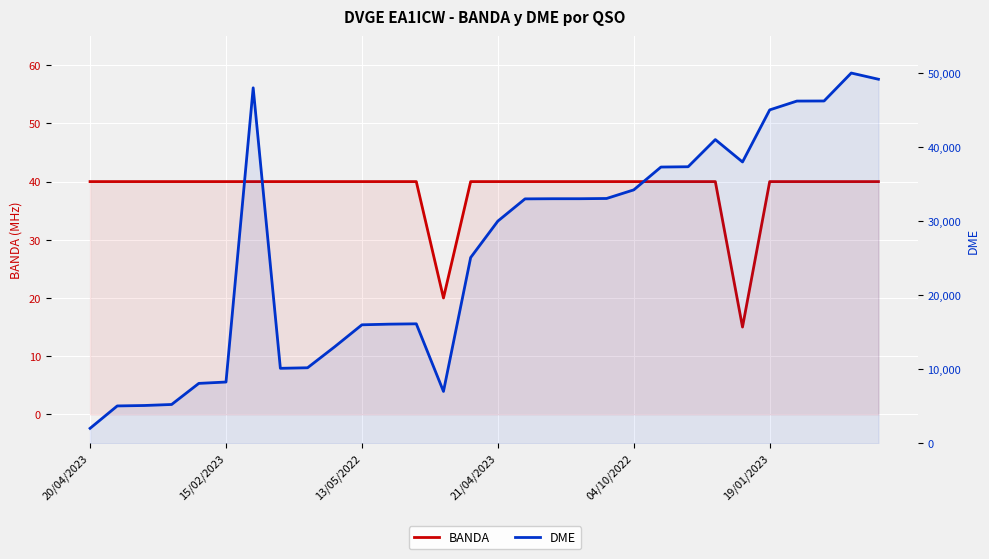

At which category is the sum across all series the highest?

28